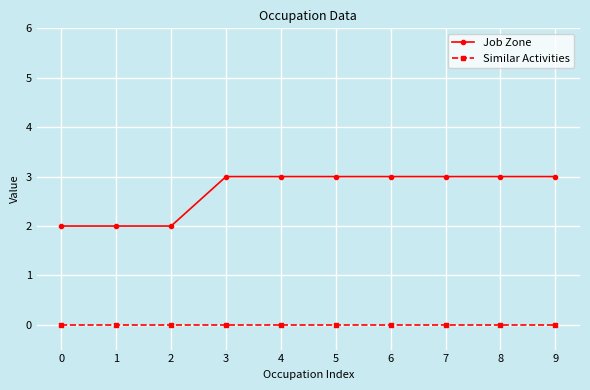

Is this an area chart (filled region under the line)?

No